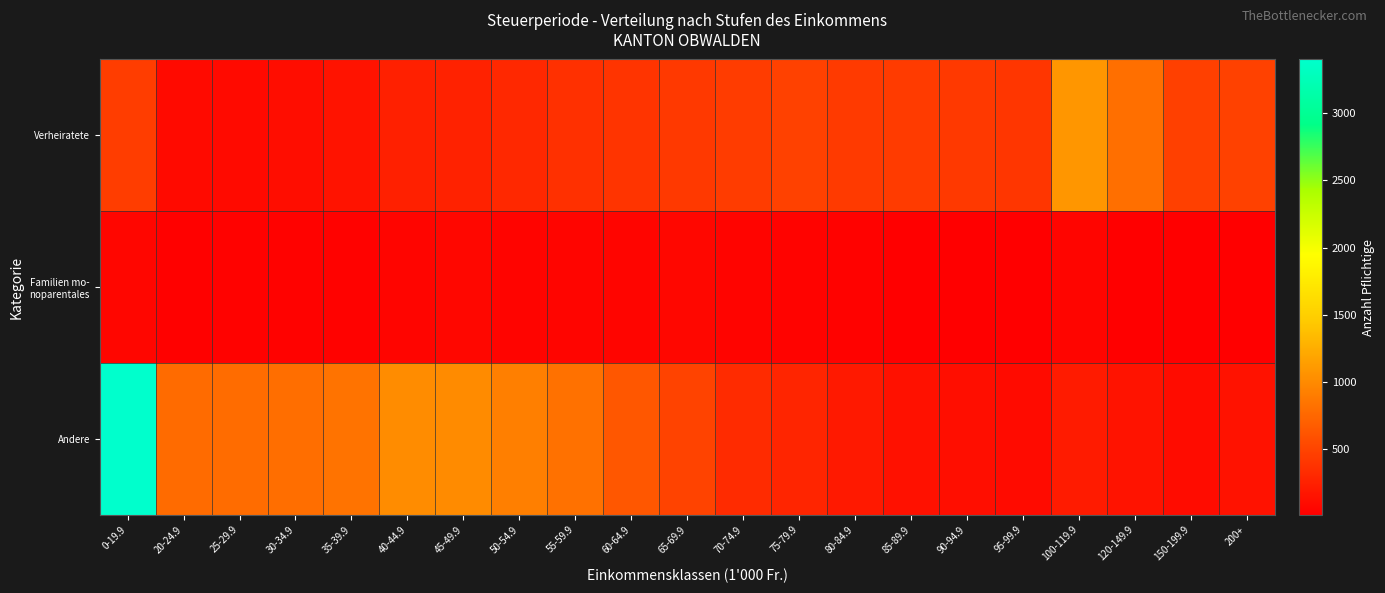

Rank the series by their average value, from lowest to highest.

Familien mo- noparentales, Verheiratete, Andere